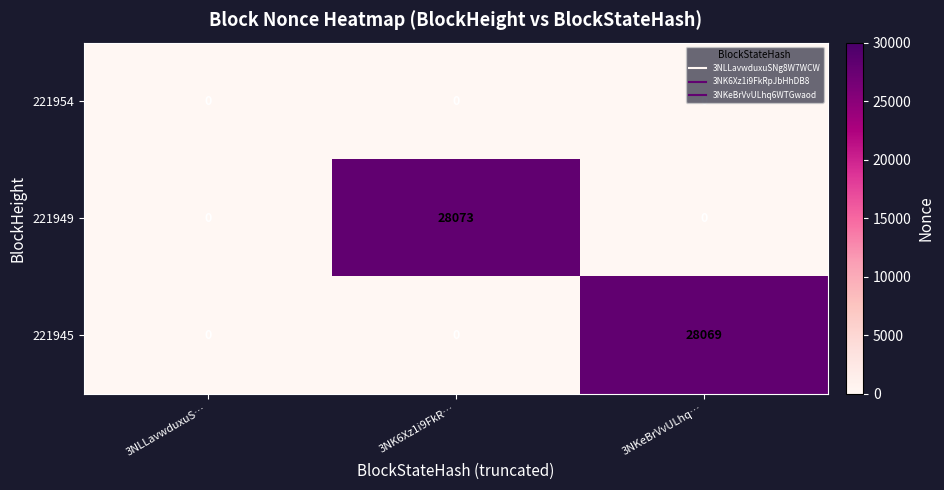

The 221945 series shows 28069 at 3NKeBrVvULhq…. True or false?

True